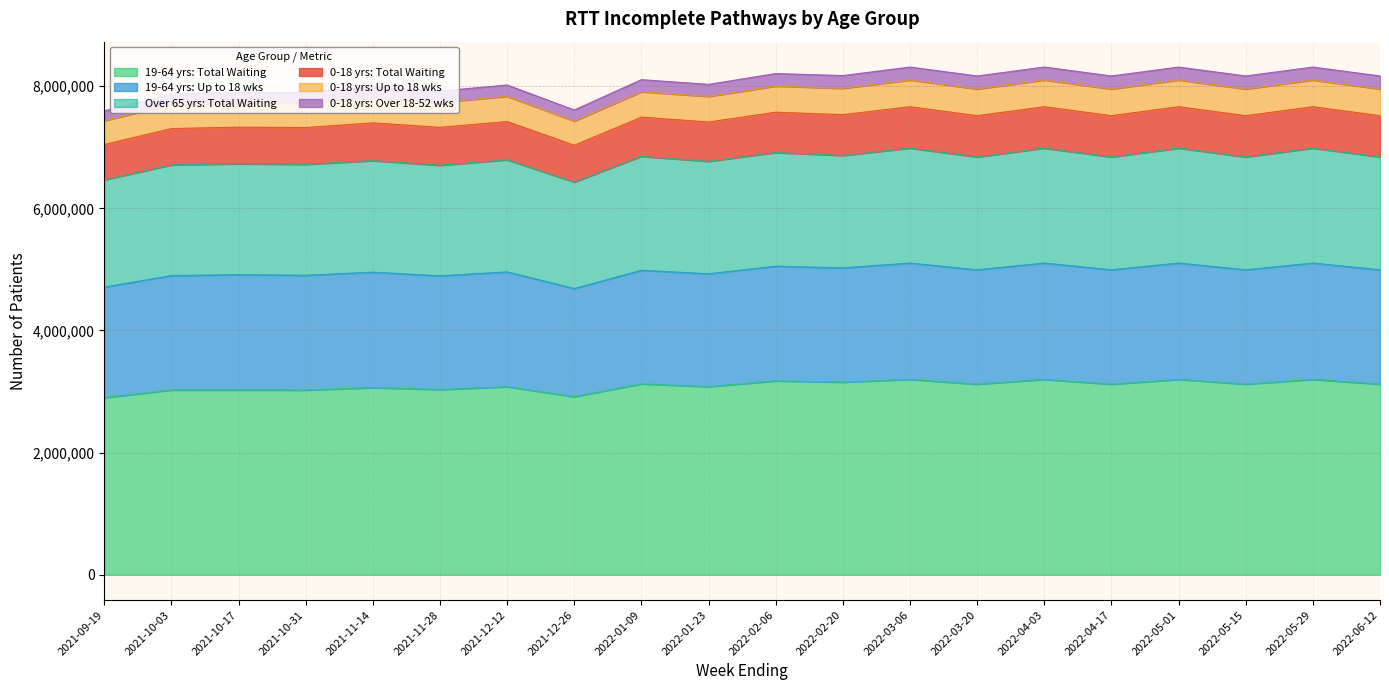

True or false: Over 65 yrs: Total Waiting and 0-18 yrs: Up to 18 wks intersect in this chart.

False